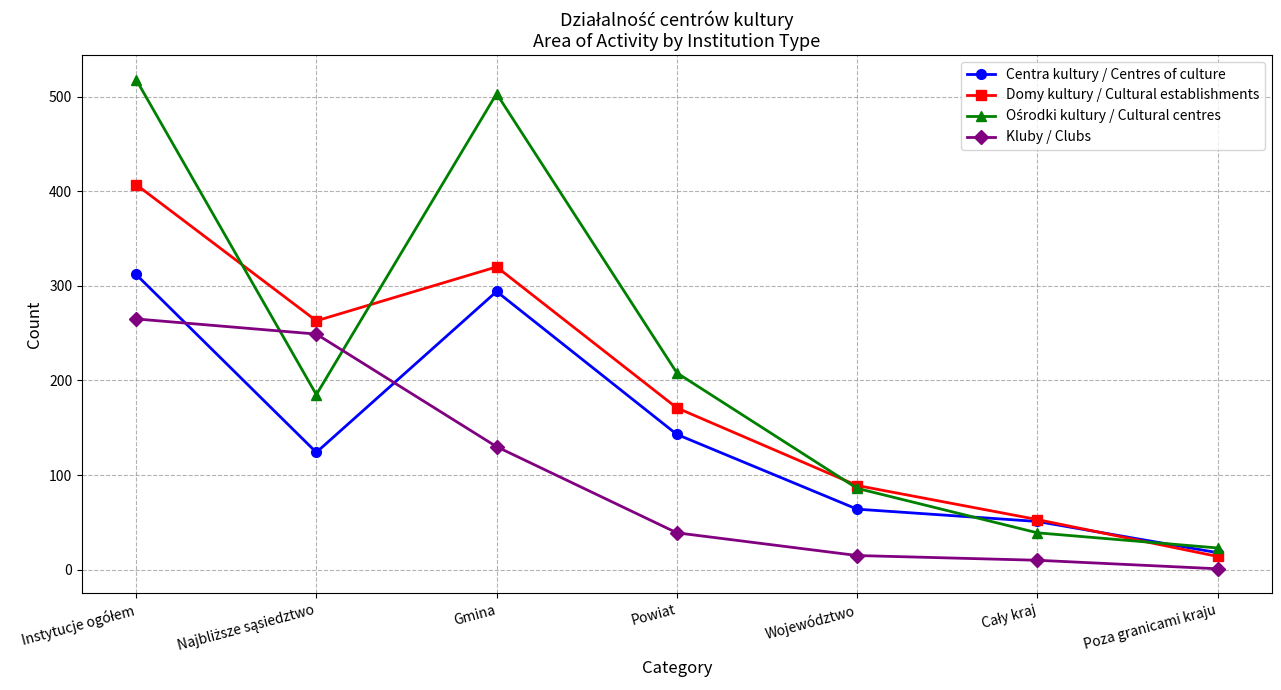

At which category does Centra kultury / Centres of culture reach its first local peak?

Gmina